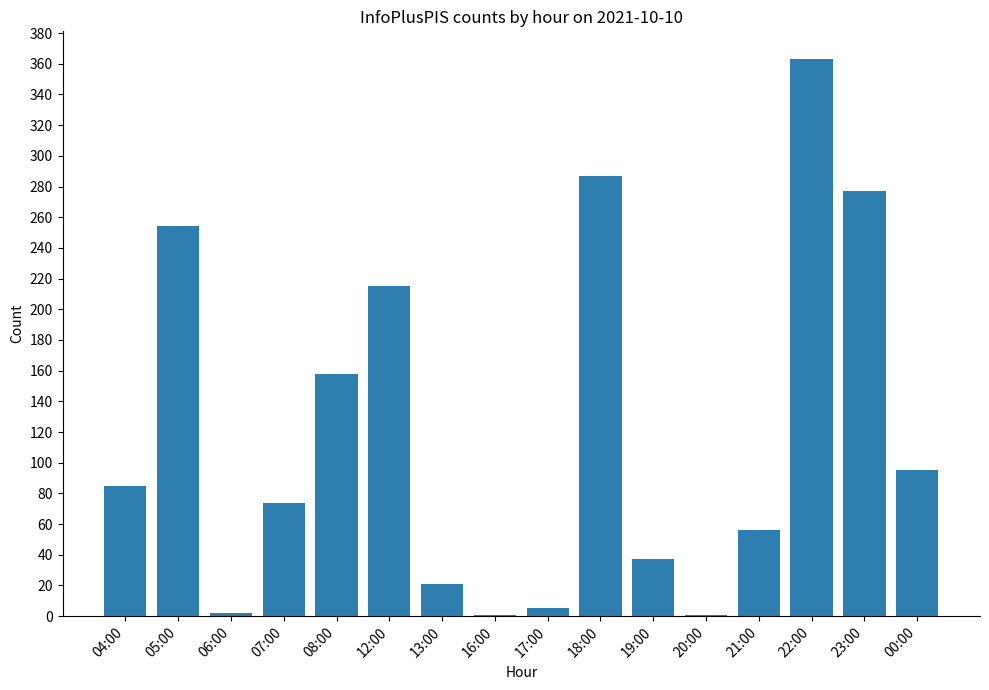

What is the ratio of the value at 07:00 to the value at 22:00?

0.2